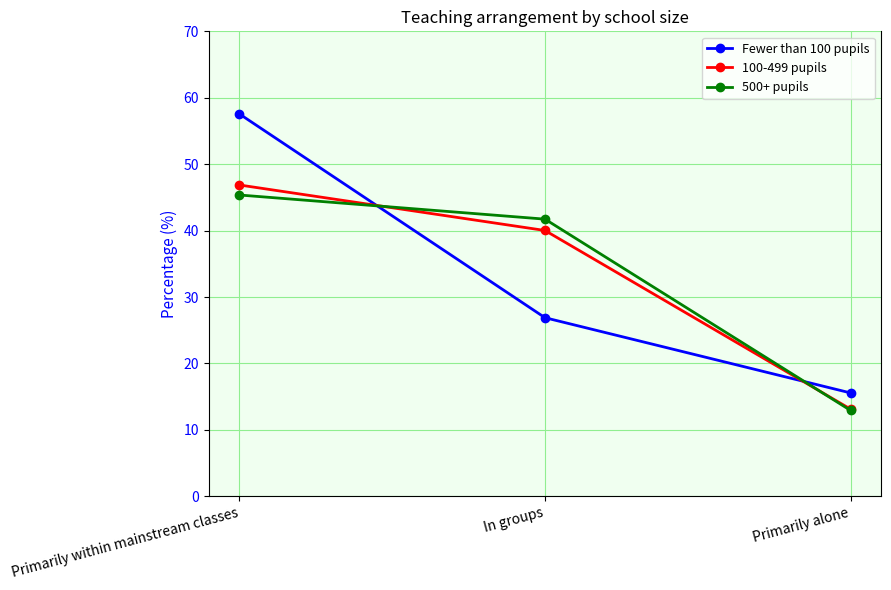

True or false: 500+ pupils has a value of 15.2 at In groups.

False